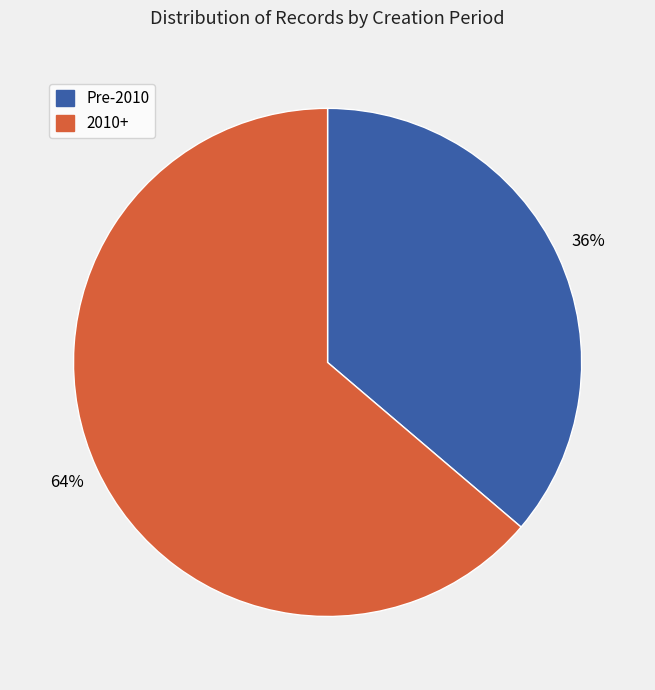

Count the number of slices in the pie.

2